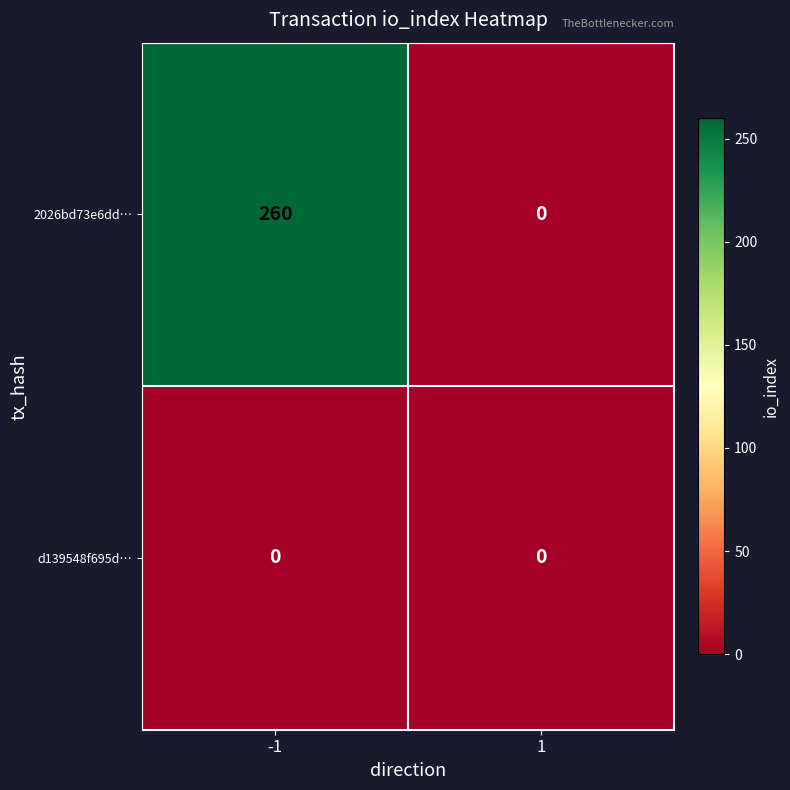

Count the number of data series in this chart.

2